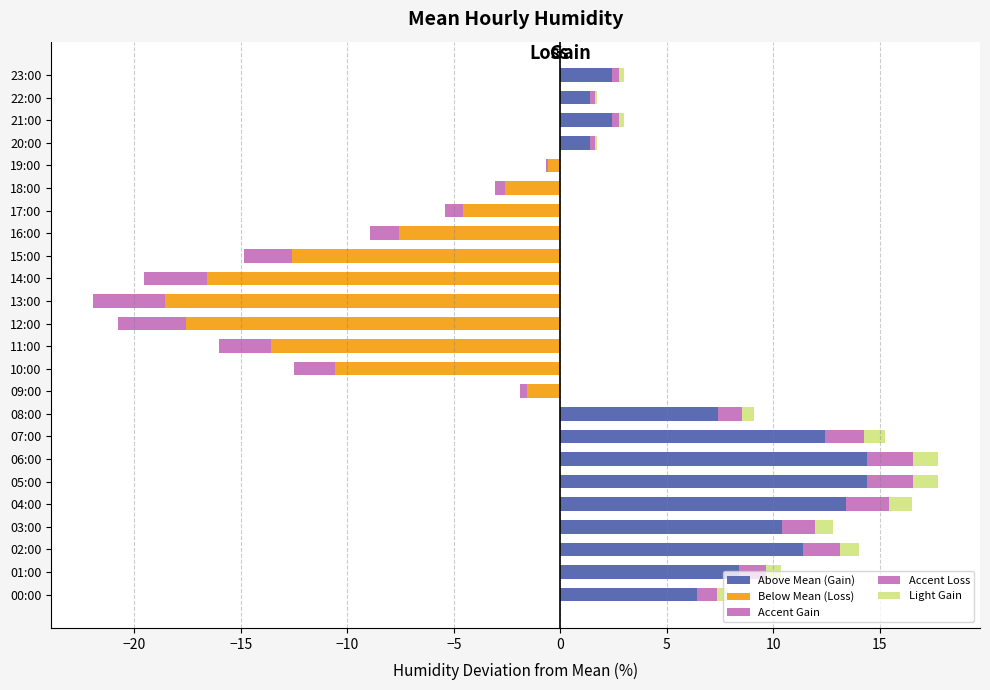

How many distinct data groups are displayed?

5